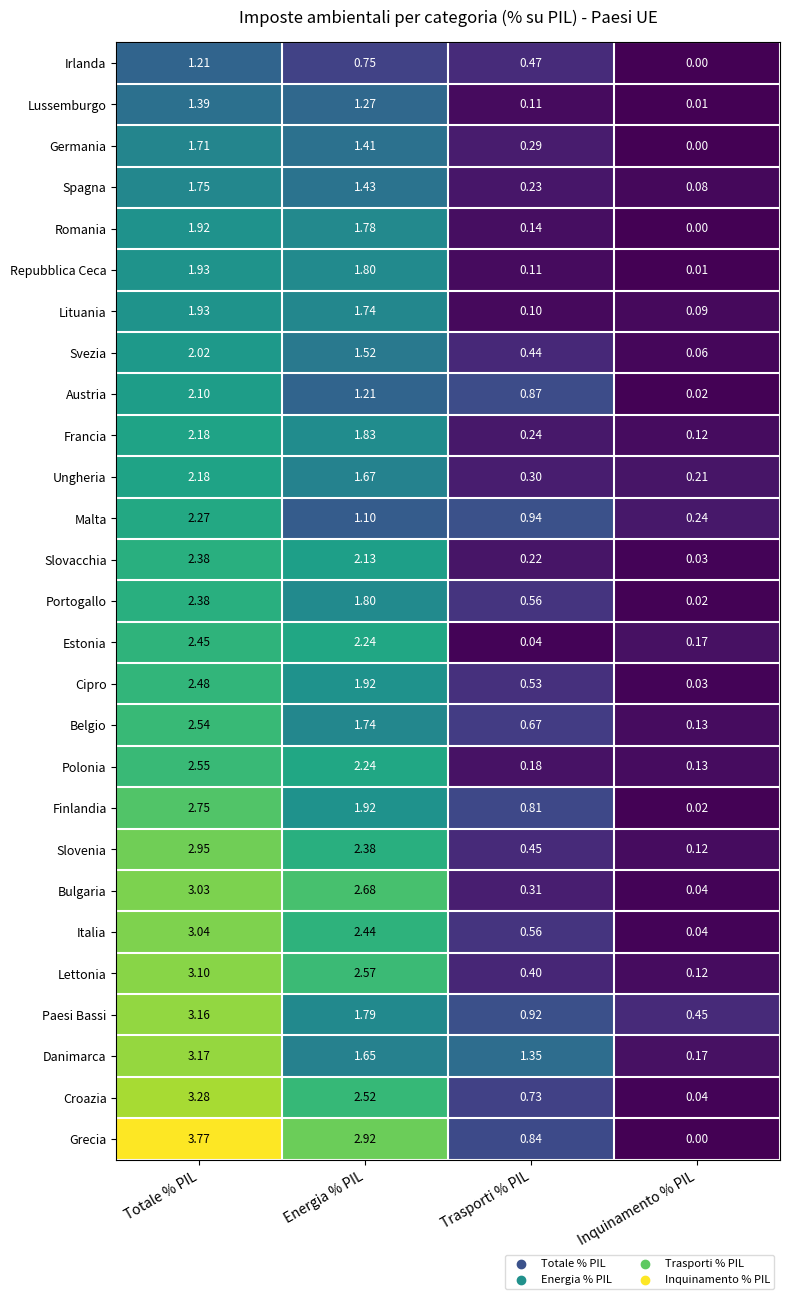

Which series has the largest total across all categories?

Grecia